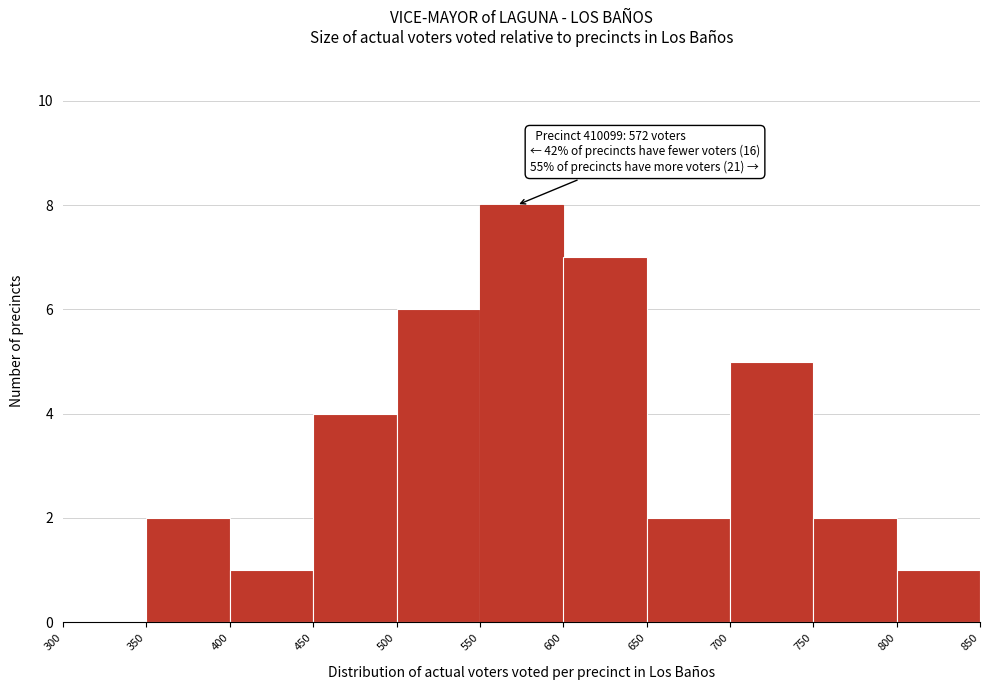

Which range on the x-axis has the tallest bar?

550 to 600